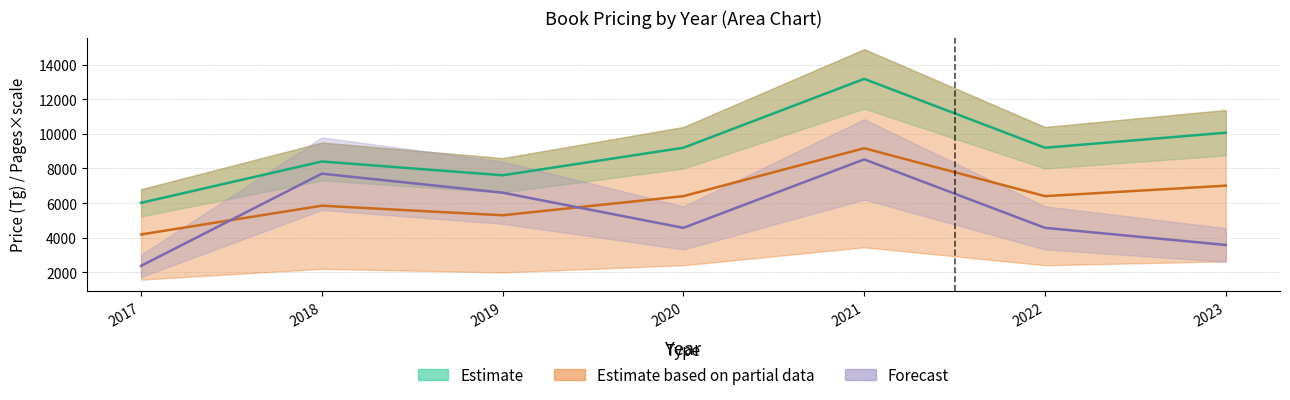

What is the value of the Стр point at the 7th from the left?

3575.0